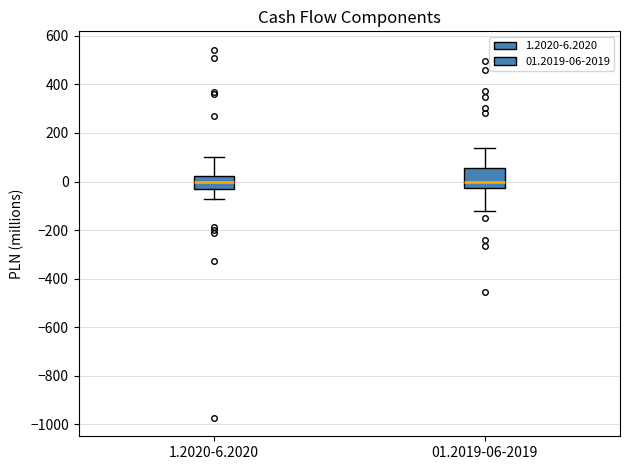

Which box is the tallest, from its lower edge to its upper edge?

01.2019-06-2019